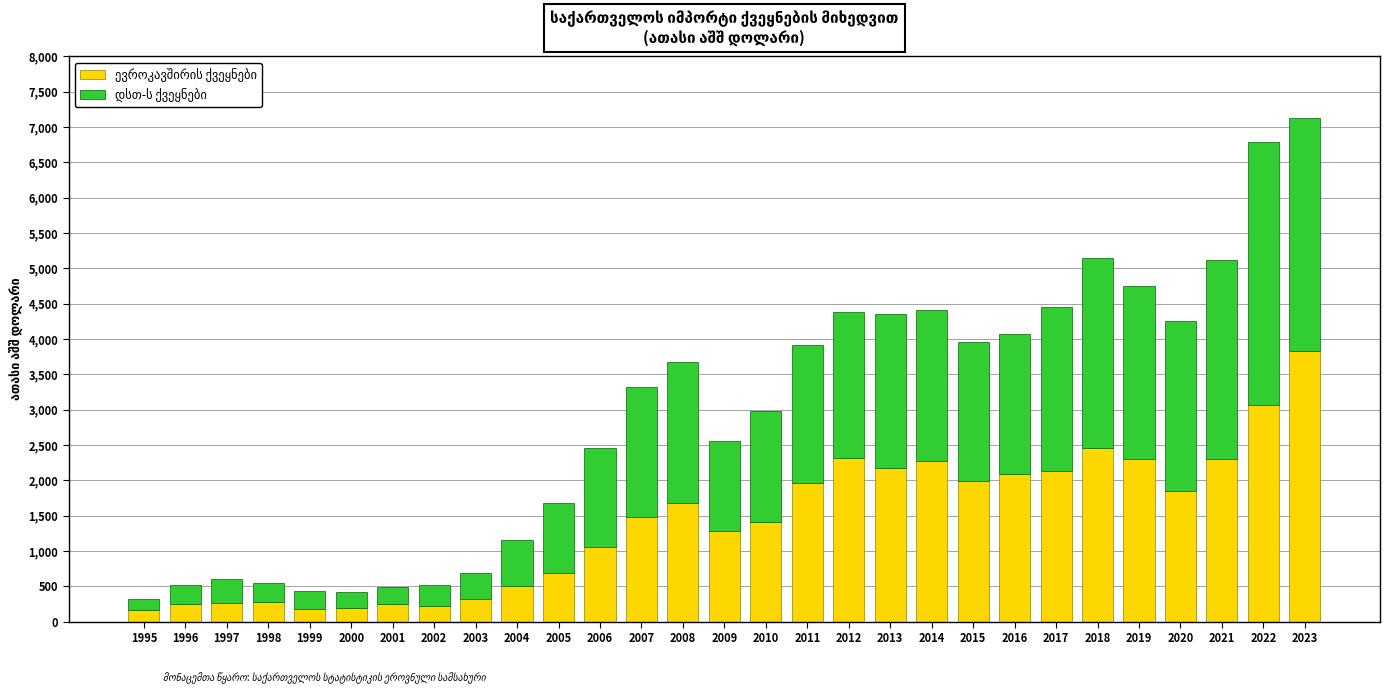

True or false: დსთ-ს ქვეყნები has a value of 256571.4 at 1999.

True